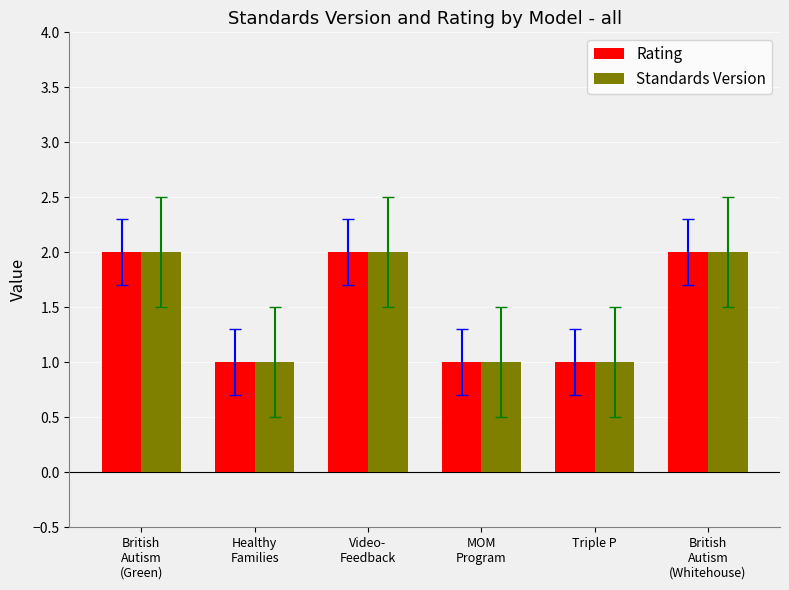

Is it true that Standards Version equals 2 at British
Autism
(Whitehouse)?

True